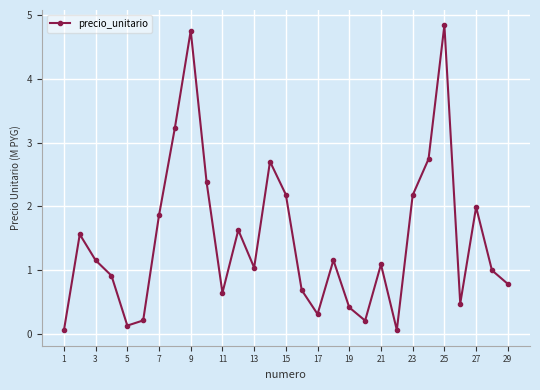

How many points are higher than both their immediate neighbors (excluding endpoints)?

8